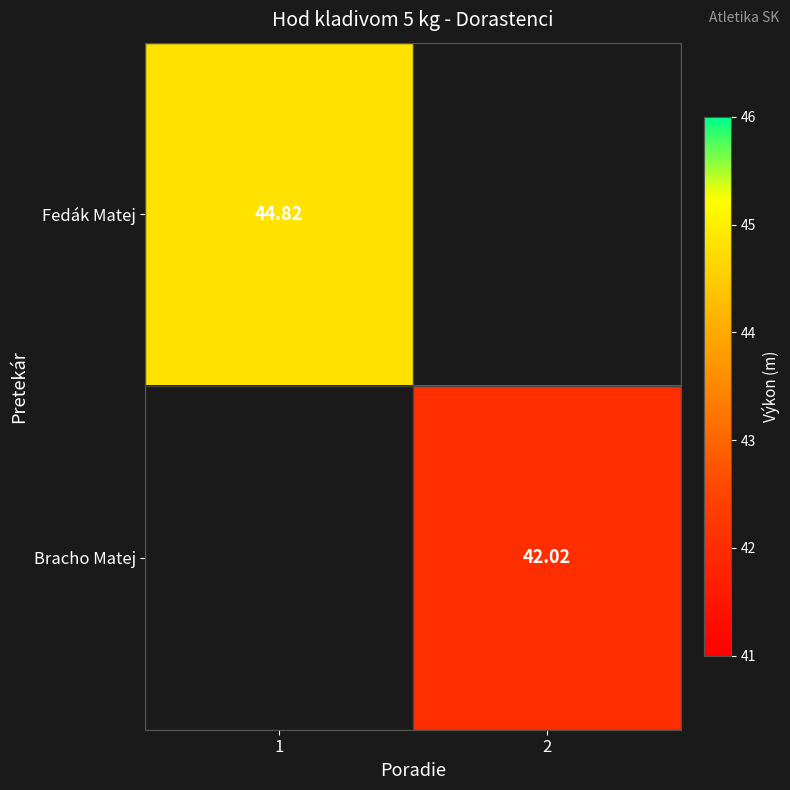

Between 2 and 1, which is larger?

1